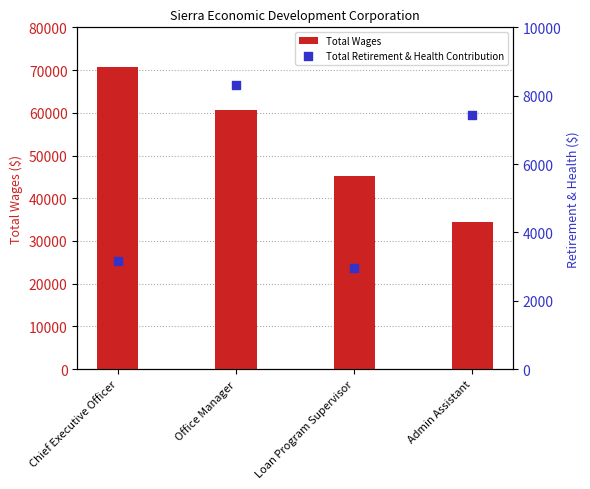

Which series contains the lowest Y value?

Total Retirement & Health Contribution